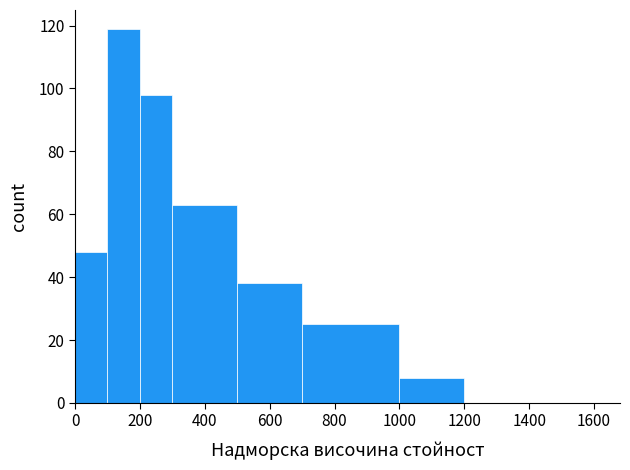

Reading left to right, transcribe this chart: for each bar, give the range it covers on the x-axis and its height. The values are not printed on the chart, so give them approximately, as read against the axis.

0 to 100: 48
100 to 200: 120
200 to 300: 98
300 to 500: 64
500 to 700: 38
700 to 1000: 26
1000 to 1200: 8
1200 to 1600: 0